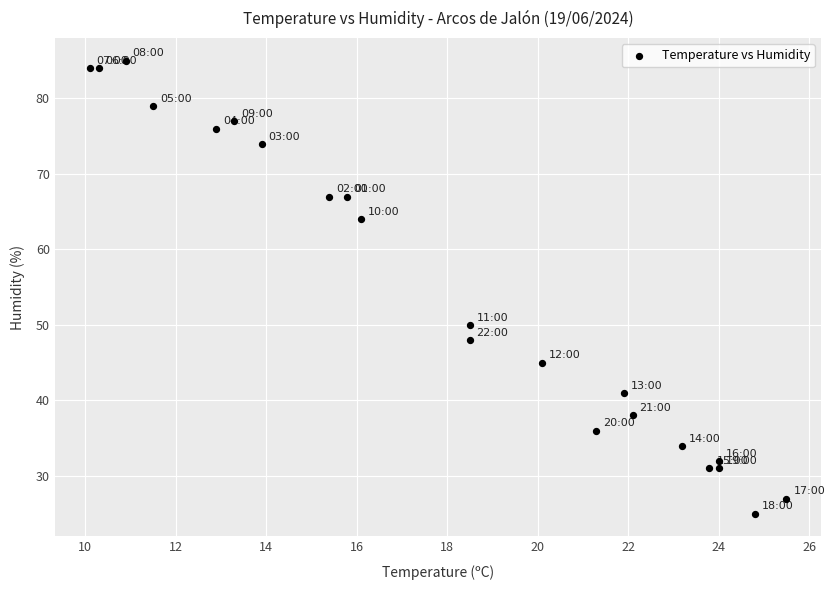

What Y value in the scatter plot is closest to 55?

50